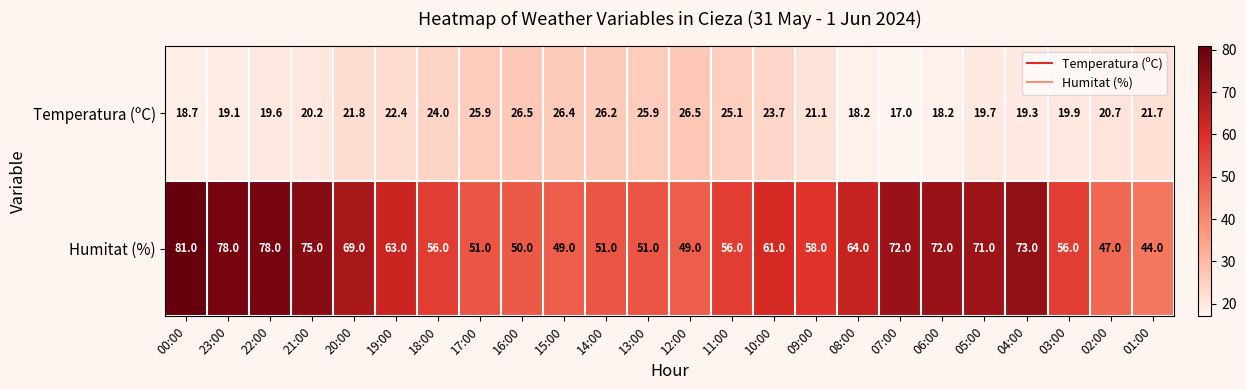

How many series are shown in this chart?

2